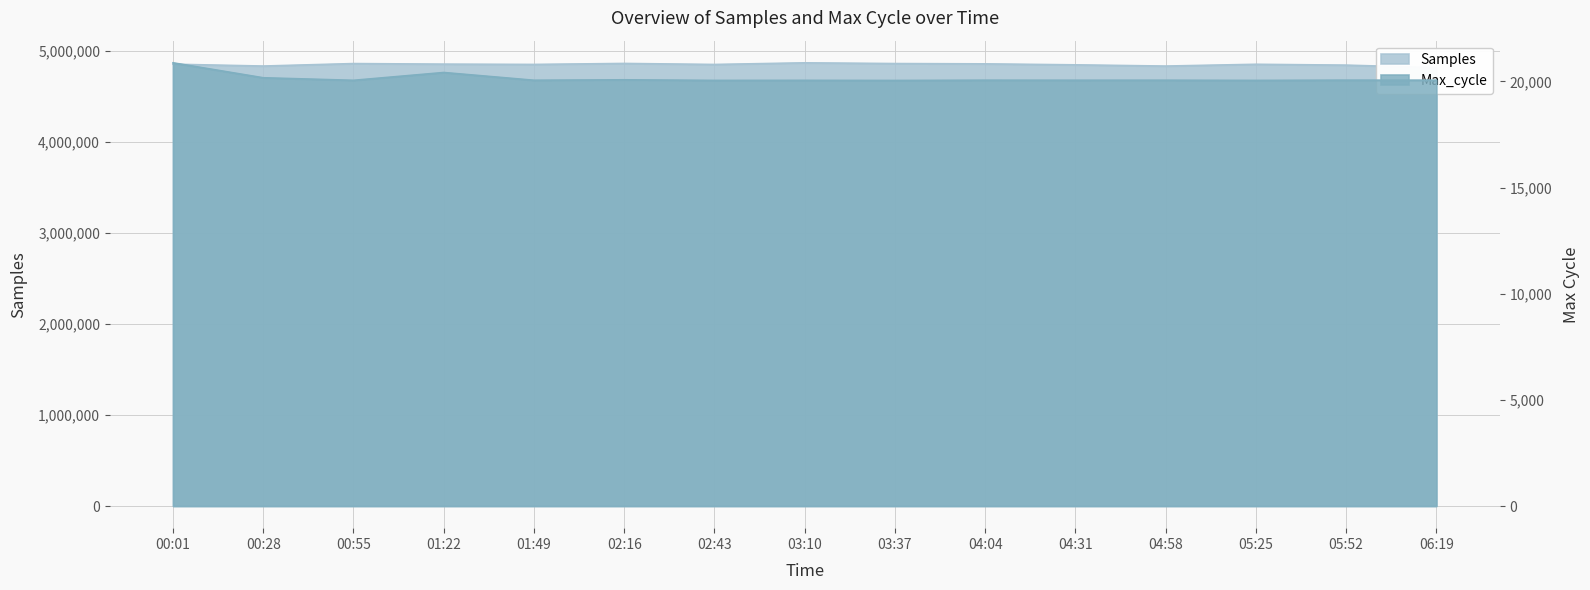

What is the approximate value of Samples at 00:55, to the nearest 10?

4864230